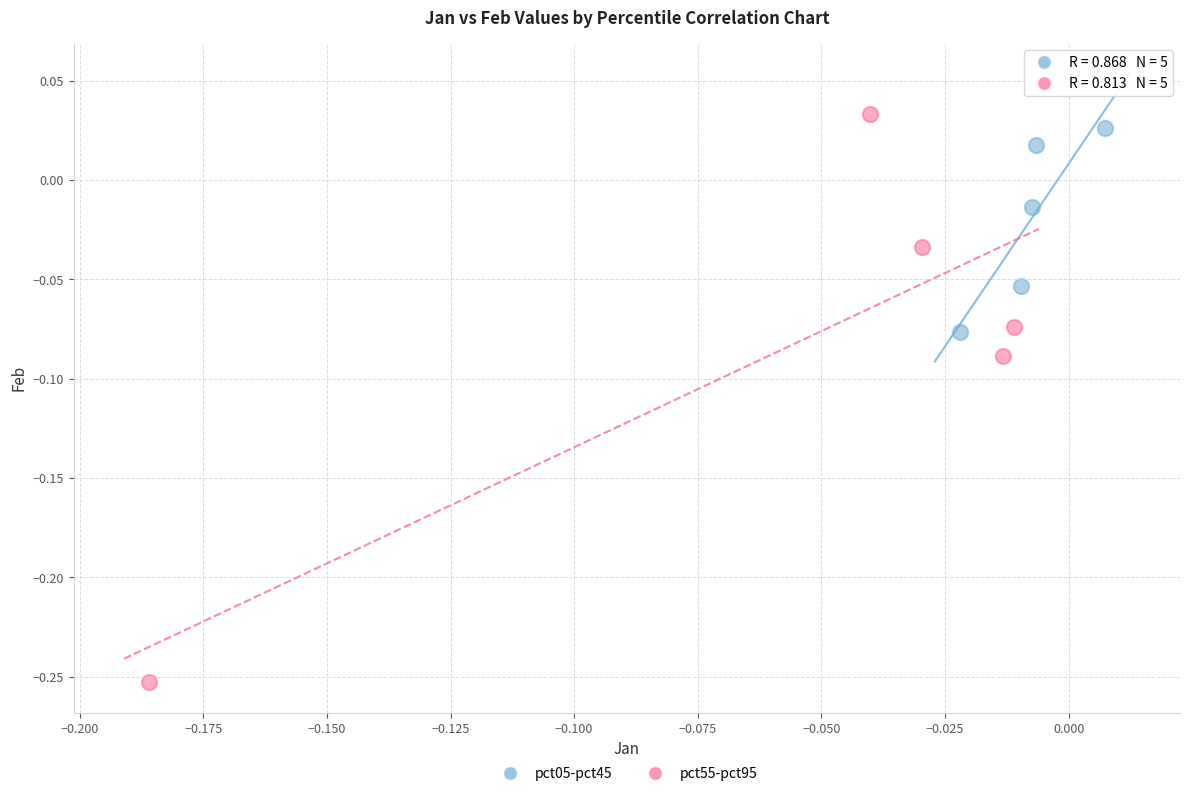

Which series has the widest spread of Y values?

pct55-pct95